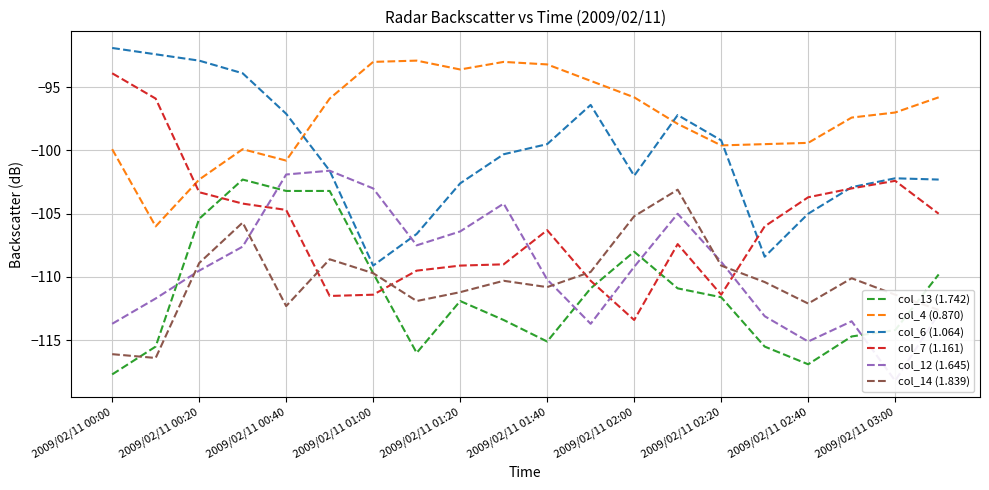

True or false: col_4 (0.870) and col_13 (1.742) cross at least once.

False